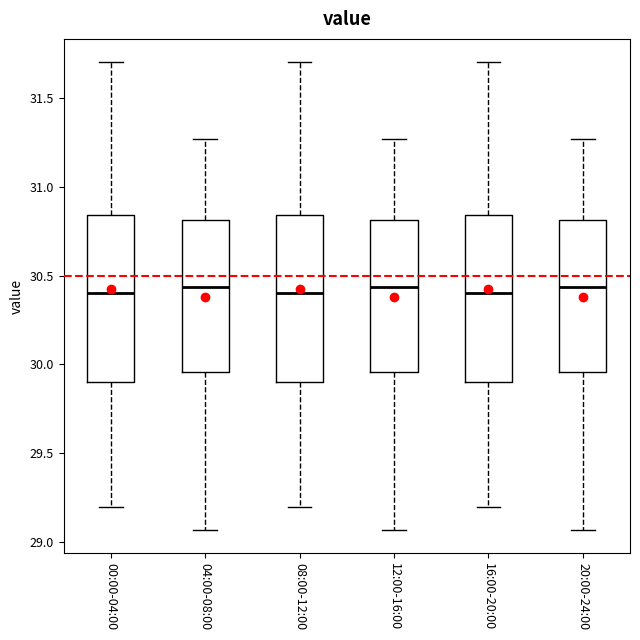

Reading left to right, read every box against the y-axis: the position of its median line, the range the box covers, and the ends of its whiskers. The values are not printed on the chart, so give them approximately, as read against the axis.

00:00-04:00: median 30.40, box 29.90 to 30.85, whiskers 29.20 to 31.70
04:00-08:00: median 30.45, box 29.95 to 30.80, whiskers 29.05 to 31.25
08:00-12:00: median 30.40, box 29.90 to 30.85, whiskers 29.20 to 31.70
12:00-16:00: median 30.45, box 29.95 to 30.80, whiskers 29.05 to 31.25
16:00-20:00: median 30.40, box 29.90 to 30.85, whiskers 29.20 to 31.70
20:00-24:00: median 30.45, box 29.95 to 30.80, whiskers 29.05 to 31.25